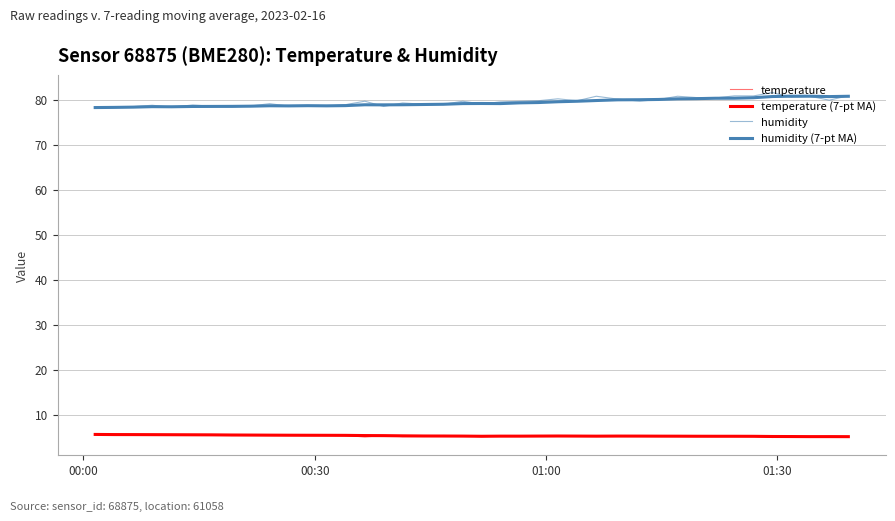

At how many categories does at least one series exceed 81?

1